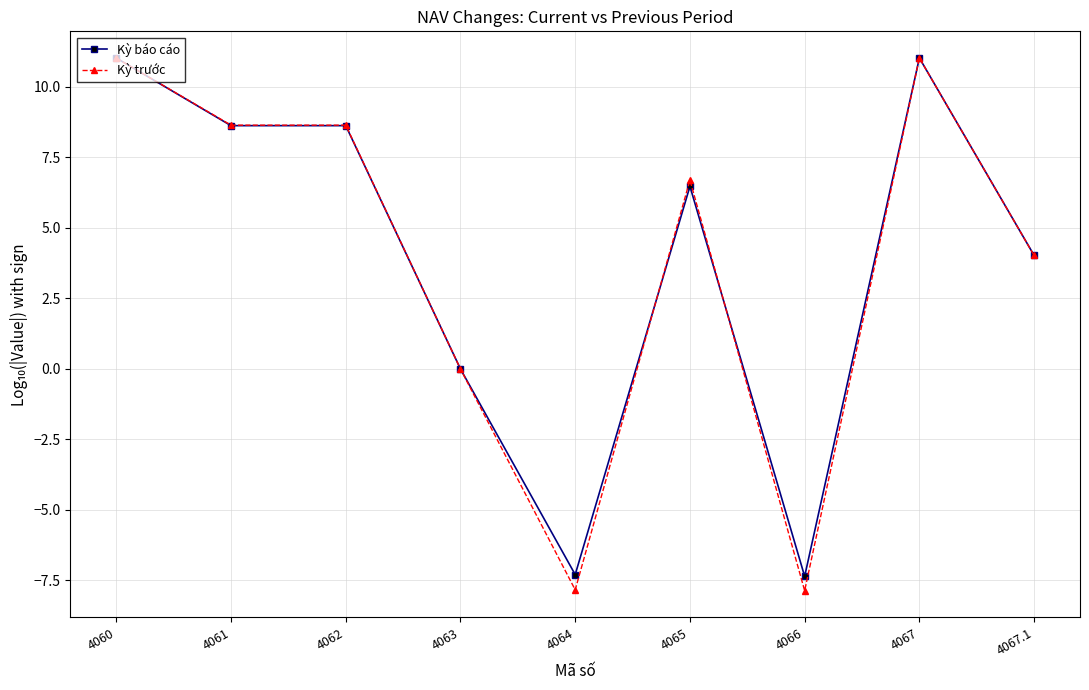

What position from the left is 4067.1?

9